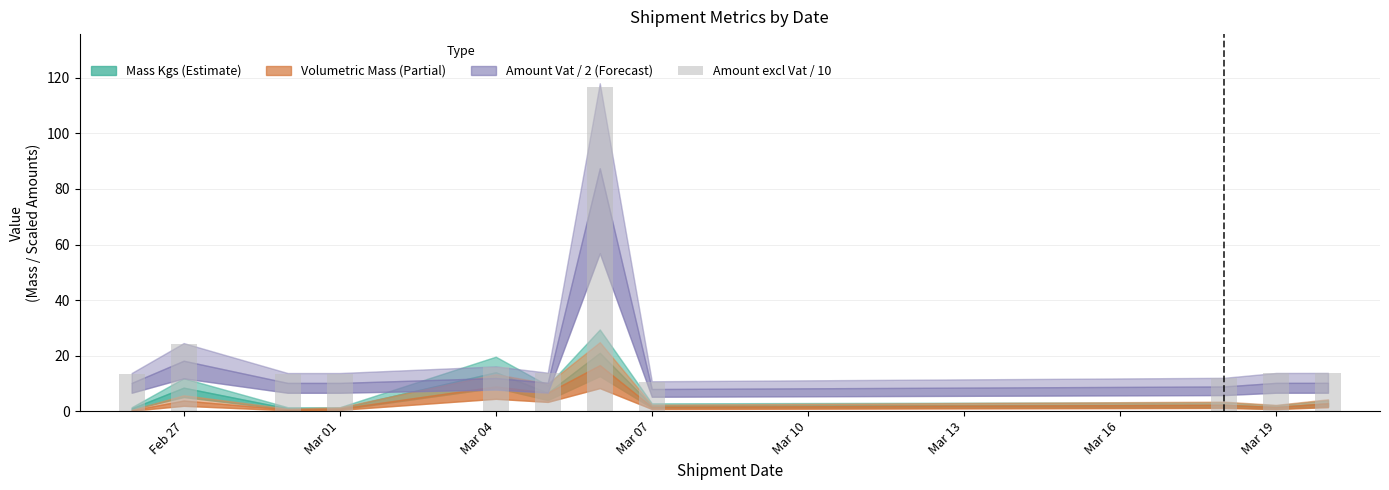

Count the number of categories in the chart.

11